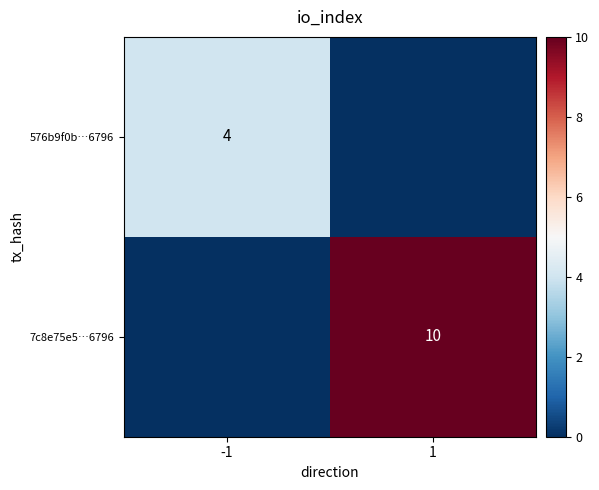

The value of 576b9f0b…6796 at -1 is 5. True or false?

False